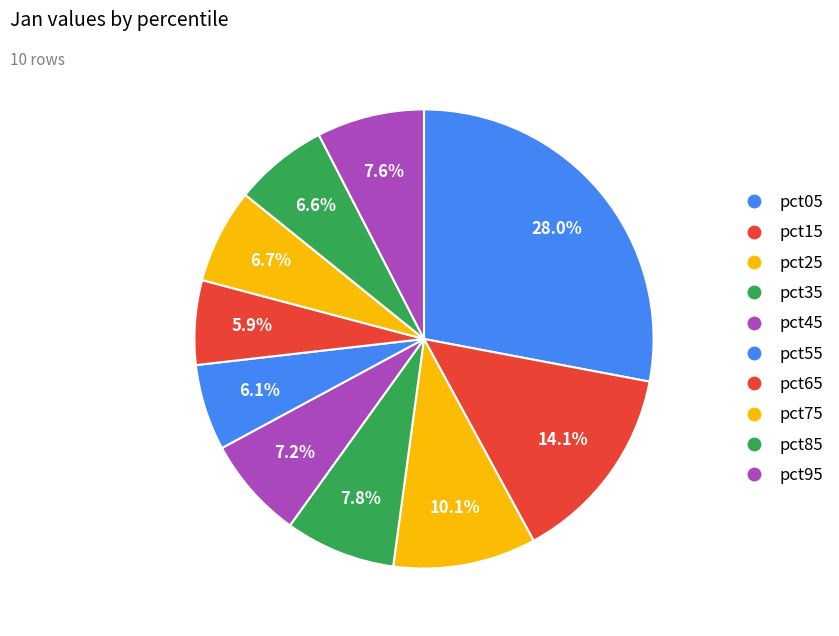

What is the total percentage of pct75 and pct85?

13.3%